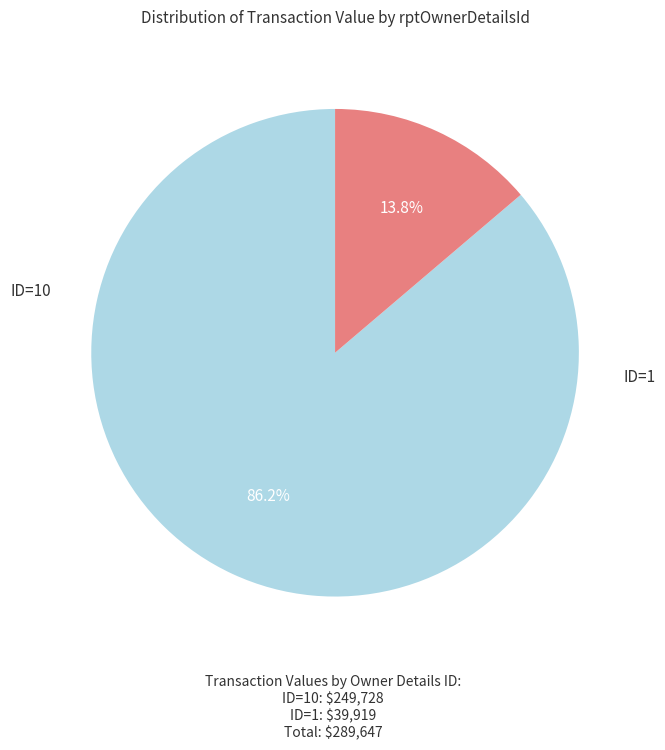

Is there any slice that represents more than half of the pie?

Yes